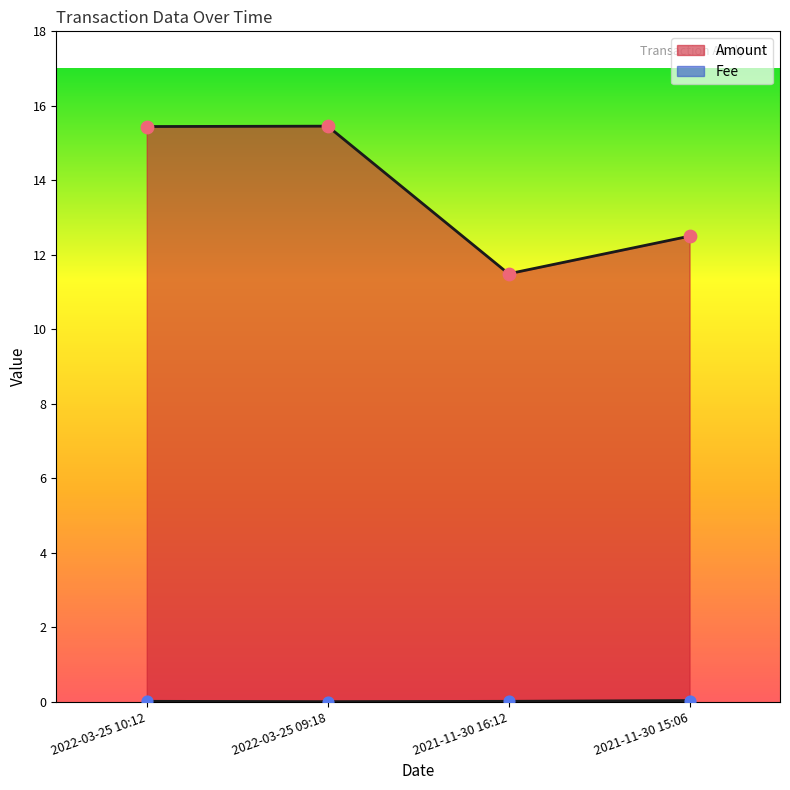

At how many categories does at least one series exceed 14?

2